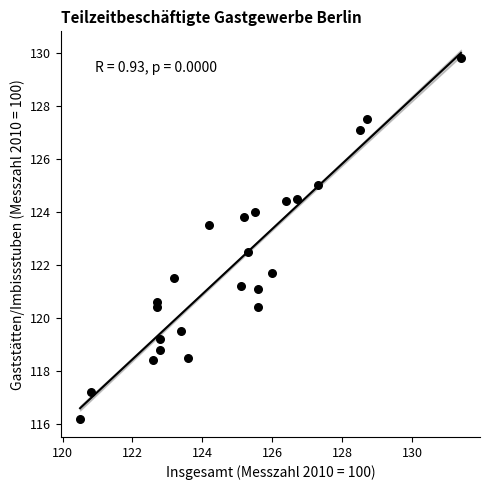

What is the range of X values (max minus min)?

10.9